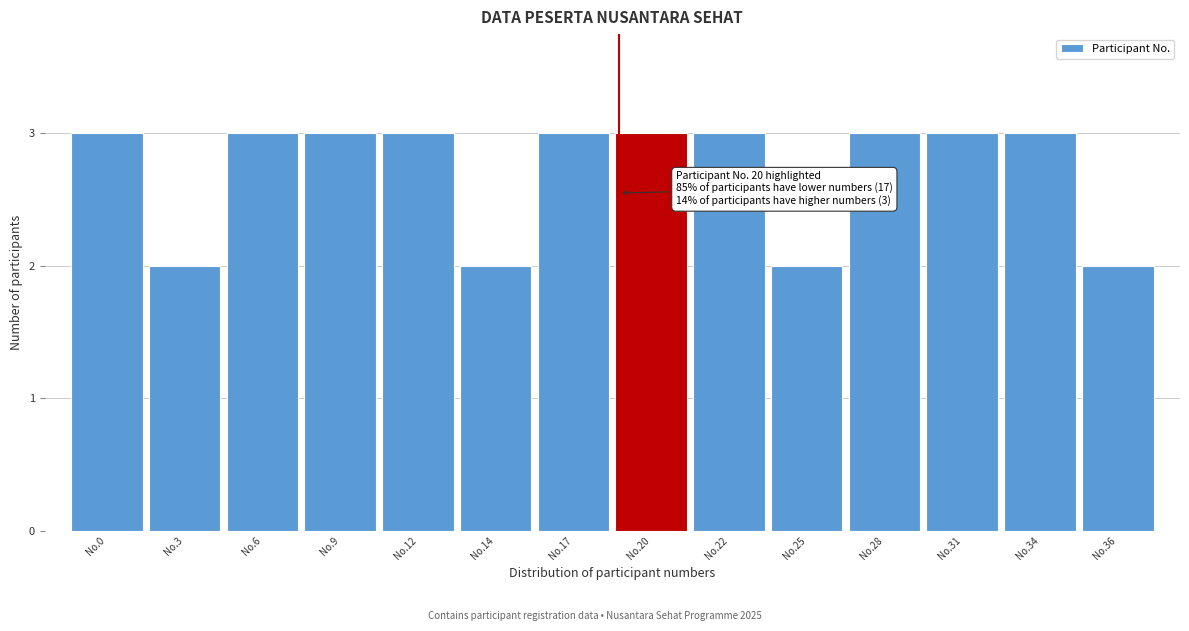

Reading right to left, what are all the values shown in this chart?

2	3	3	3	2	3	3	3	2	3	3	3	2	3